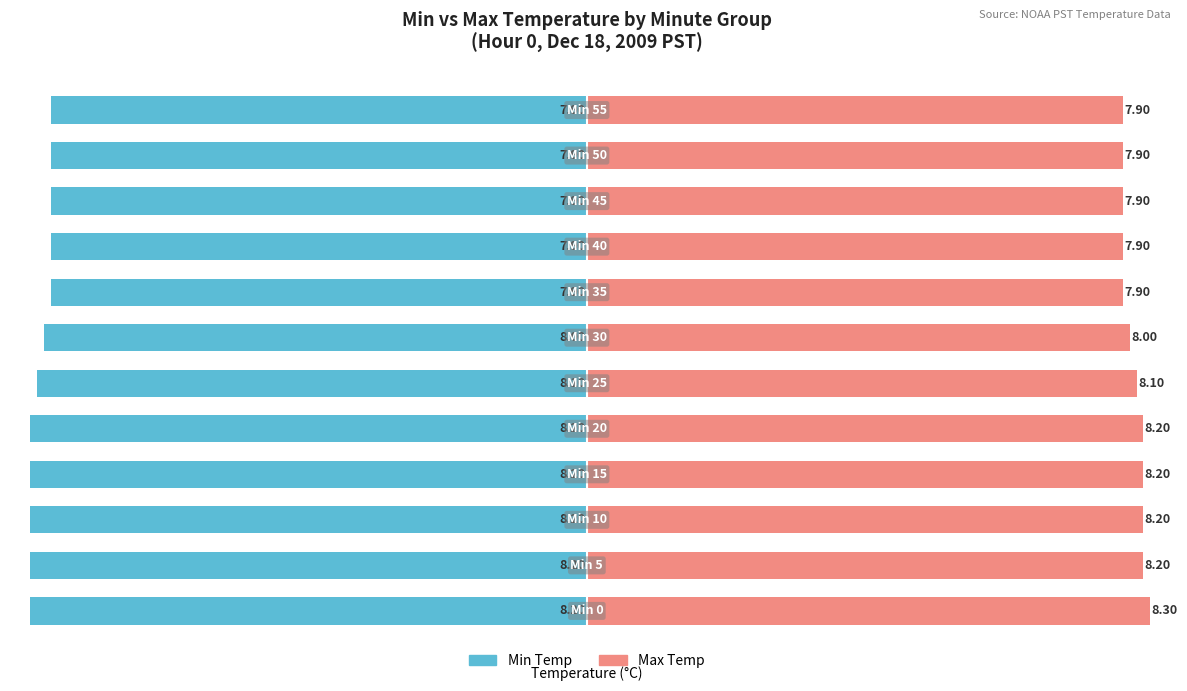

What is the value of the Max Temp bar at the 5th from the left?

8.2